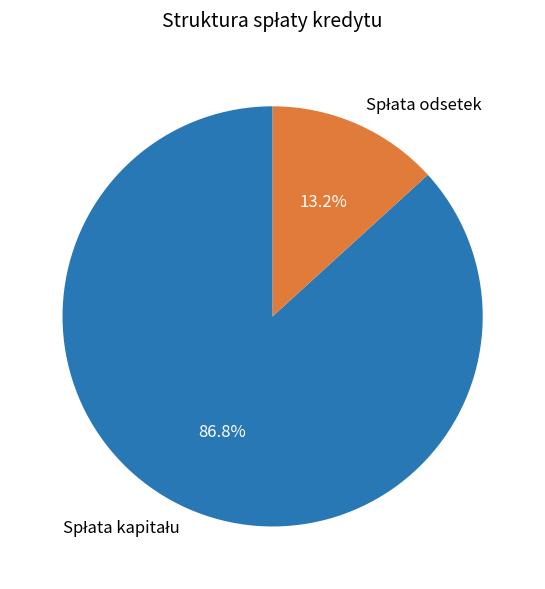

Is there a majority slice in this chart?

Yes